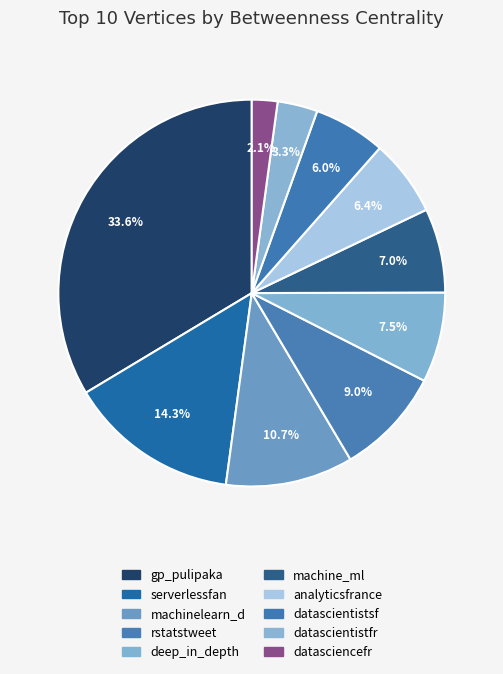

What portion of the pie excludes datascientistsf?

94.0%